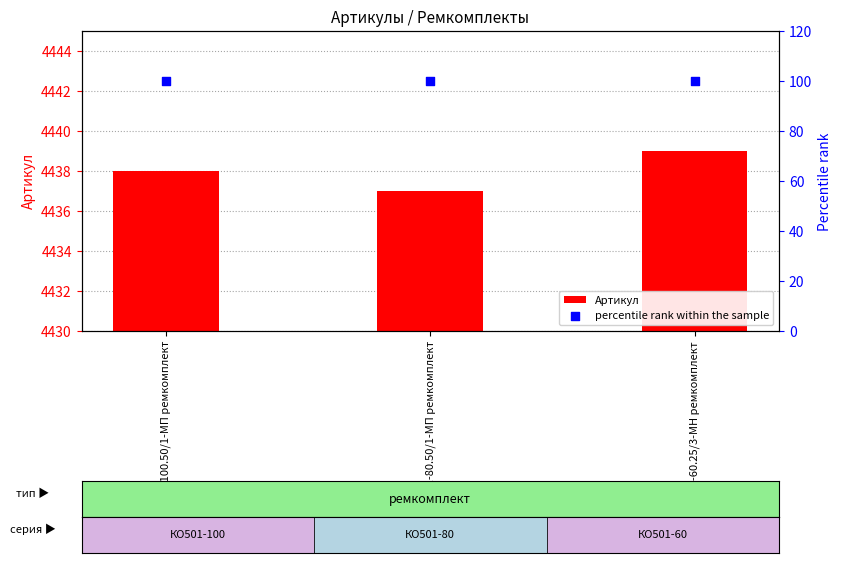

Which series contains the lowest Y value?

percentile rank within the sample